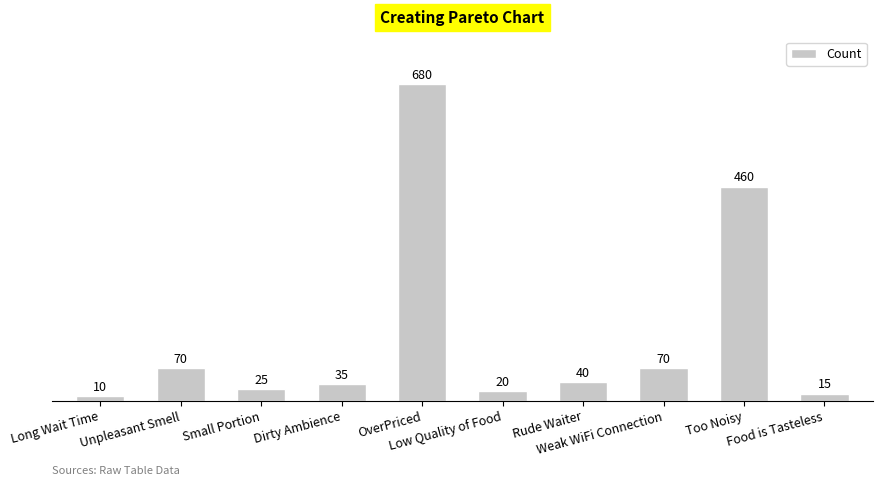

True or false: the data shows 257 at Too Noisy.

False